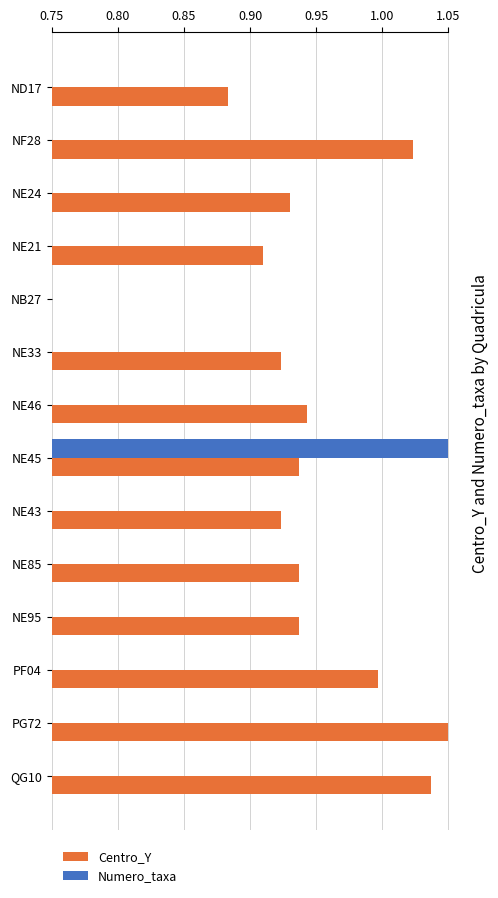

Which series changed the most between NF28 and NE24?

Centro_Y